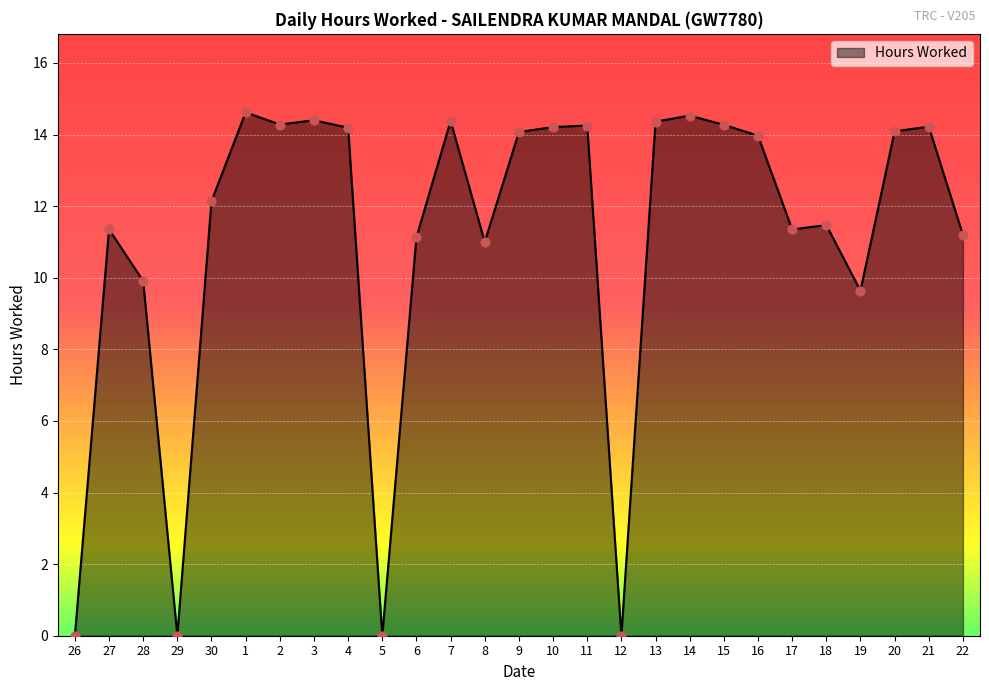

Which has a higher value, 3 or 22?

3